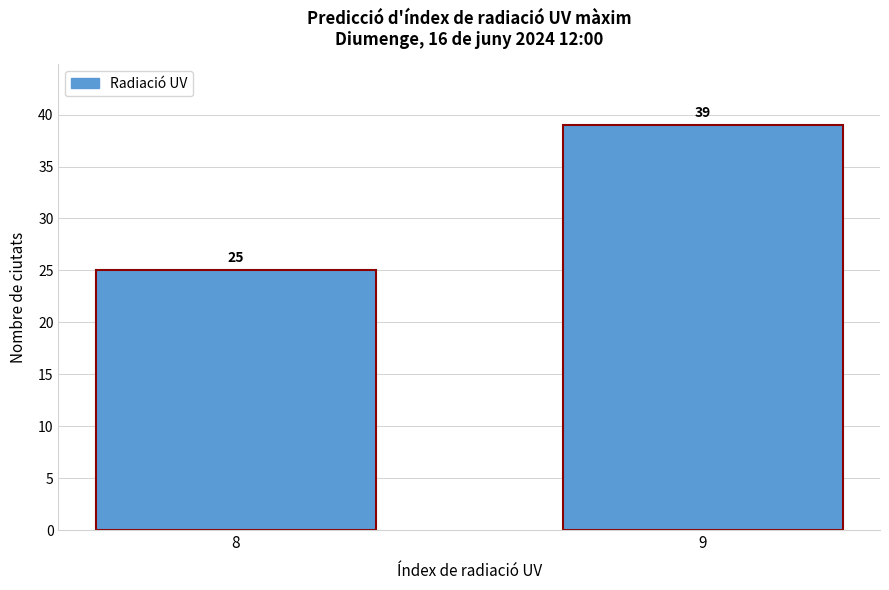

Reading left to right, extract all data points from this chart.

8=25	9=39